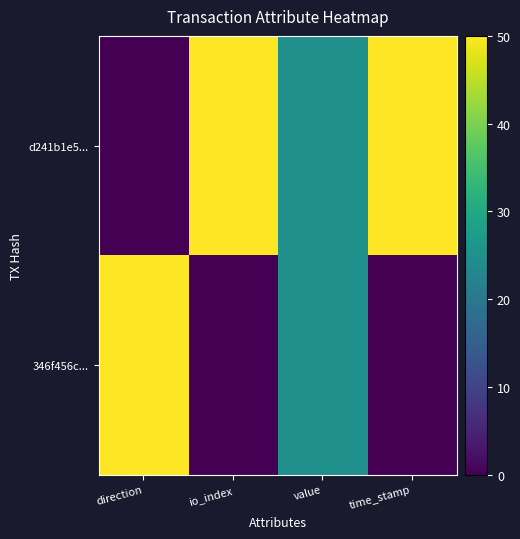

What is the spread (max minus min) of values at time_stamp?

50